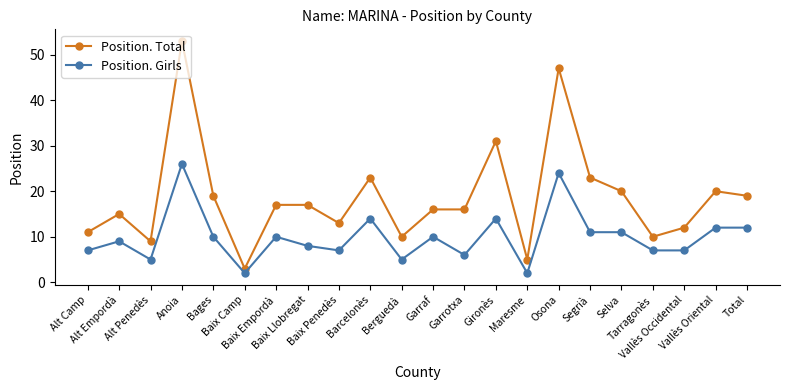

Where is the first local maximum for Position. Girls?

Alt Empordà